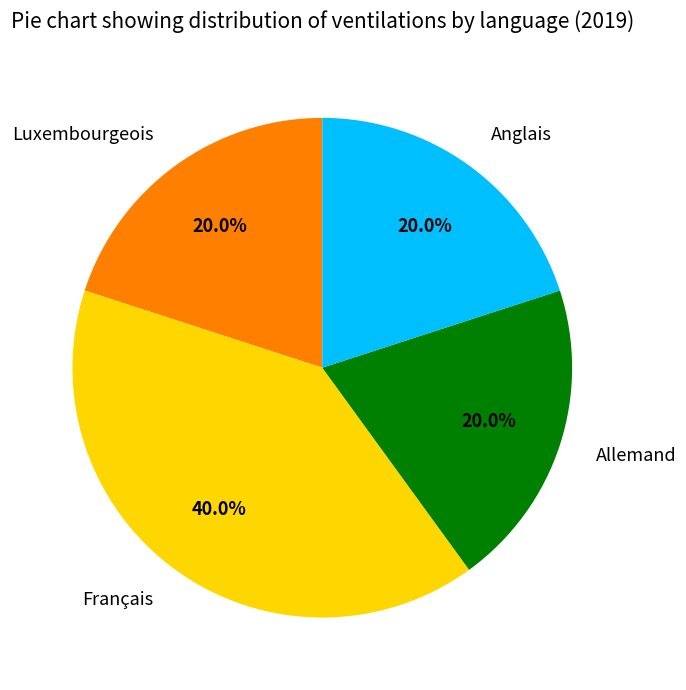

Is Allemand the majority of the pie?

No